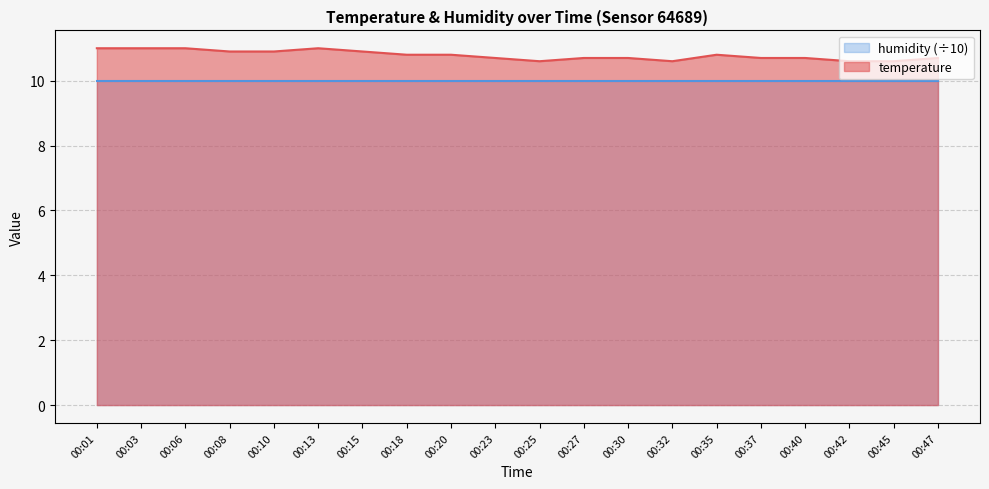

What is the difference between the maximum and minimum values?

0.4